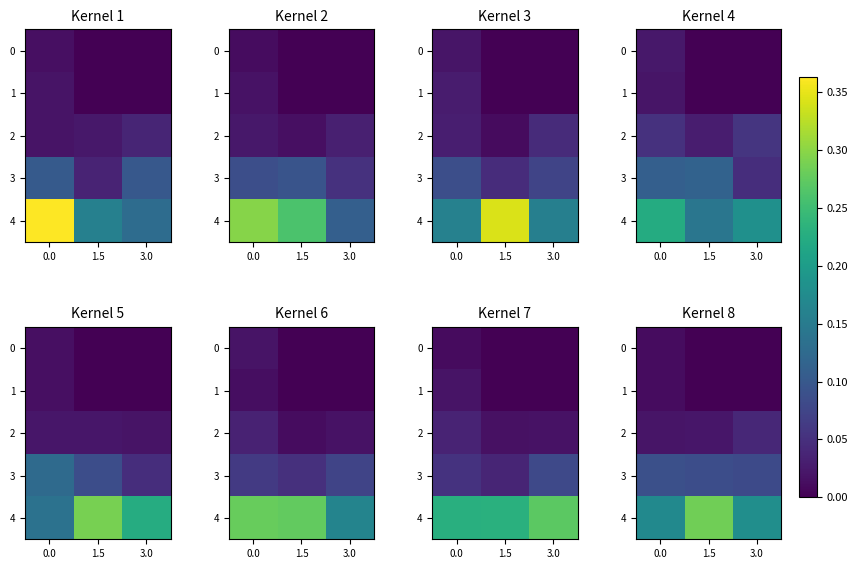

What is the total value across all series at 0.0?

0.3